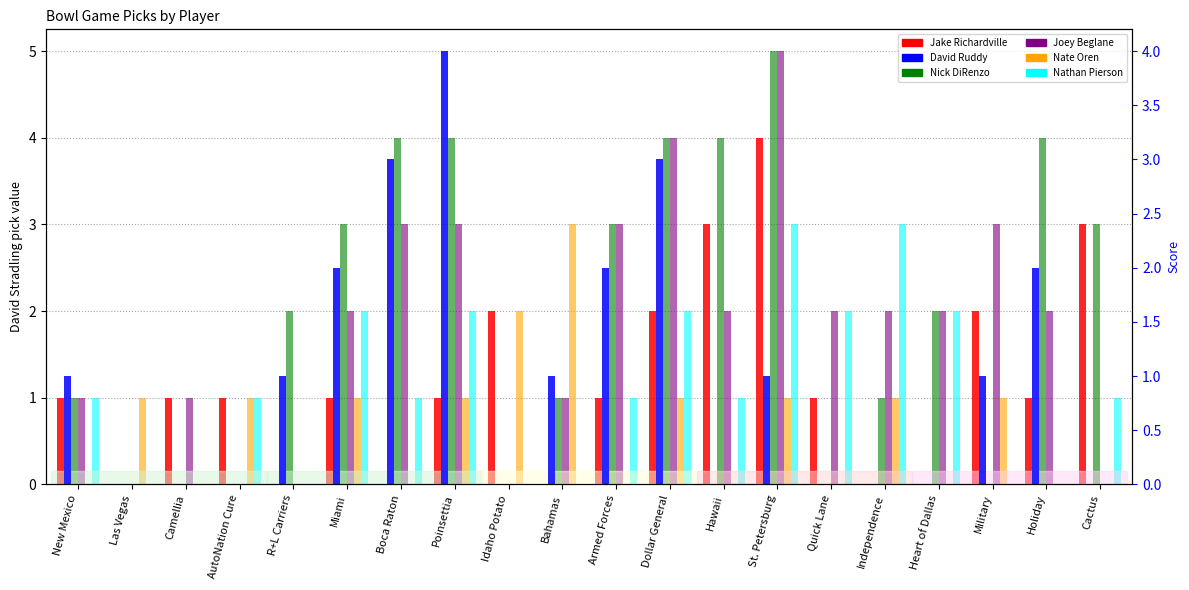

Are the bars grouped side by side (vs. stacked)?

Yes